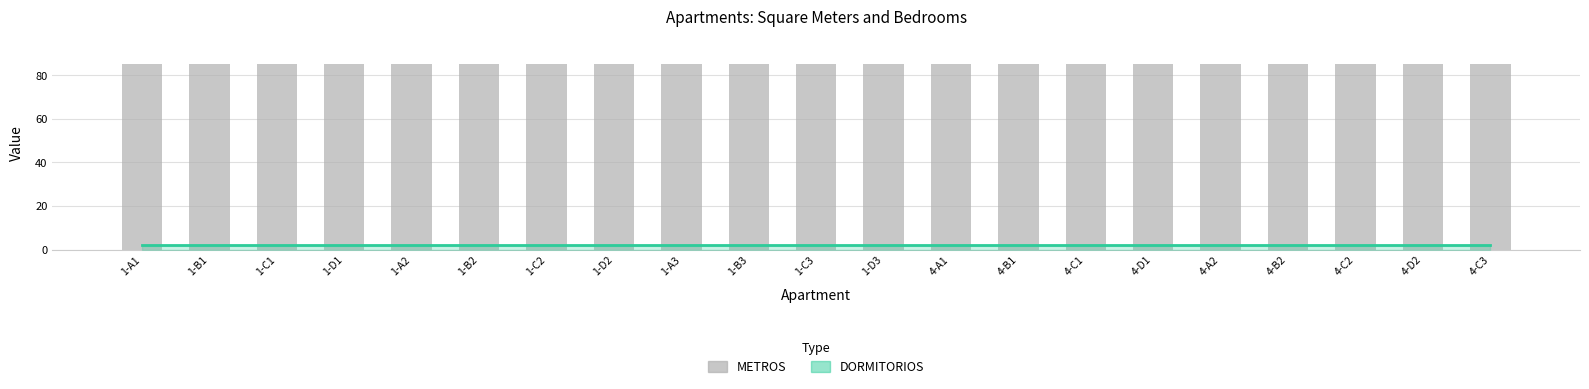

What is the lowest value of the DORMITORIOS series?

2